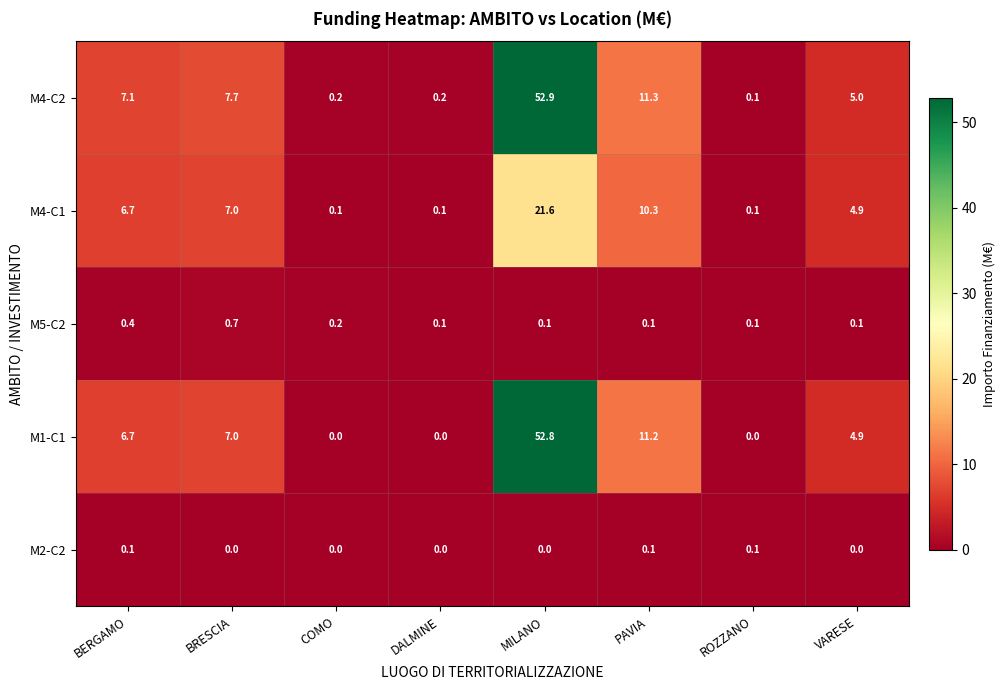

How many categories are shown in the chart?

8